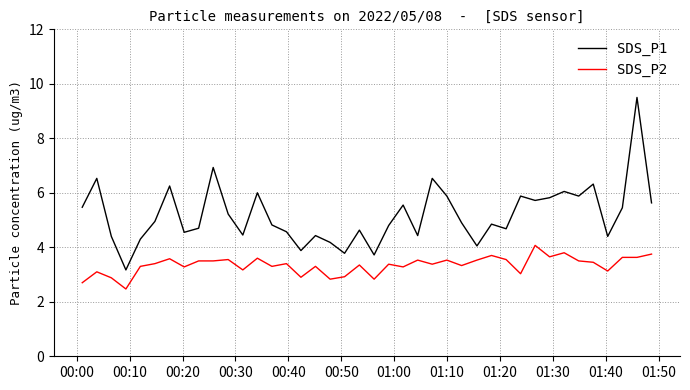

Rank the series by their maximum value, from highest to lowest.

SDS_P1, SDS_P2